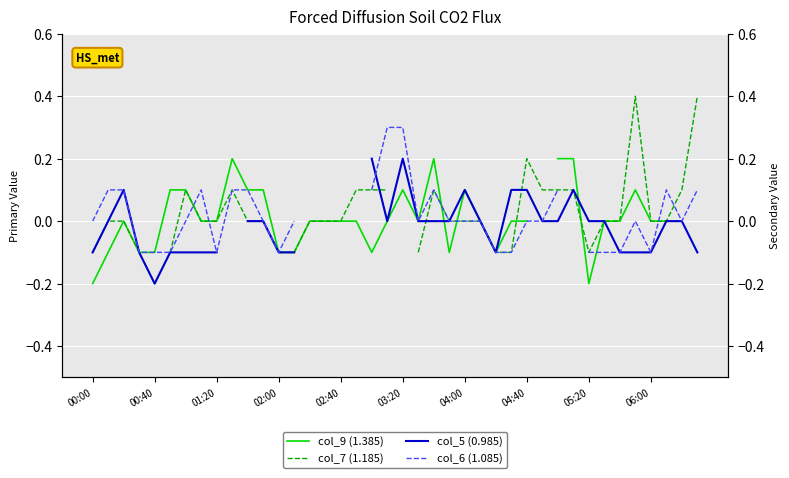

The value of col_6 (1.085) at 15 is -0.0. True or false?

False